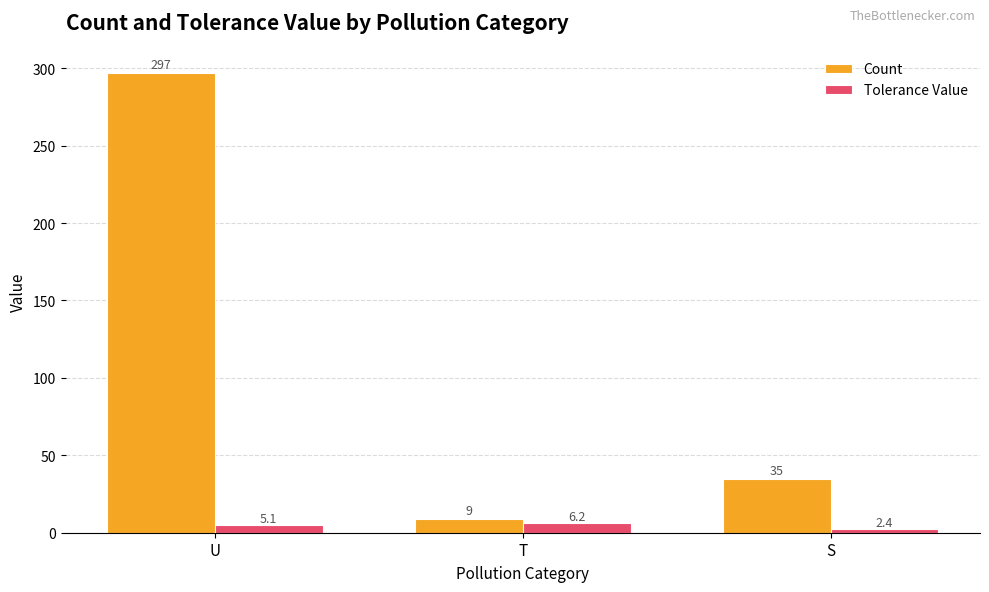

Rank the categories by Count value from lowest to highest.

T, S, U